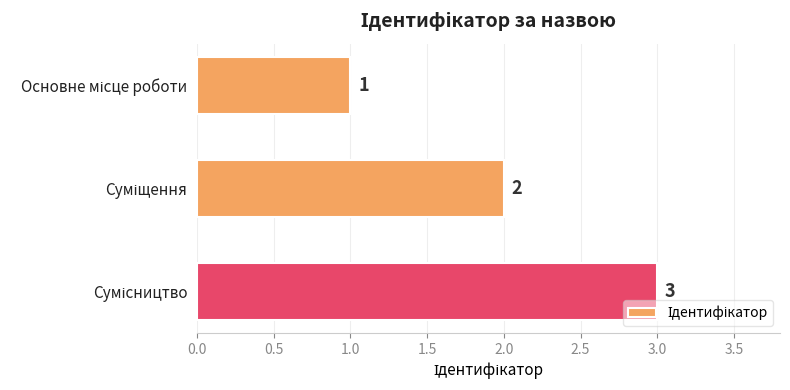

What is the value of the 2nd bar from the top?

2